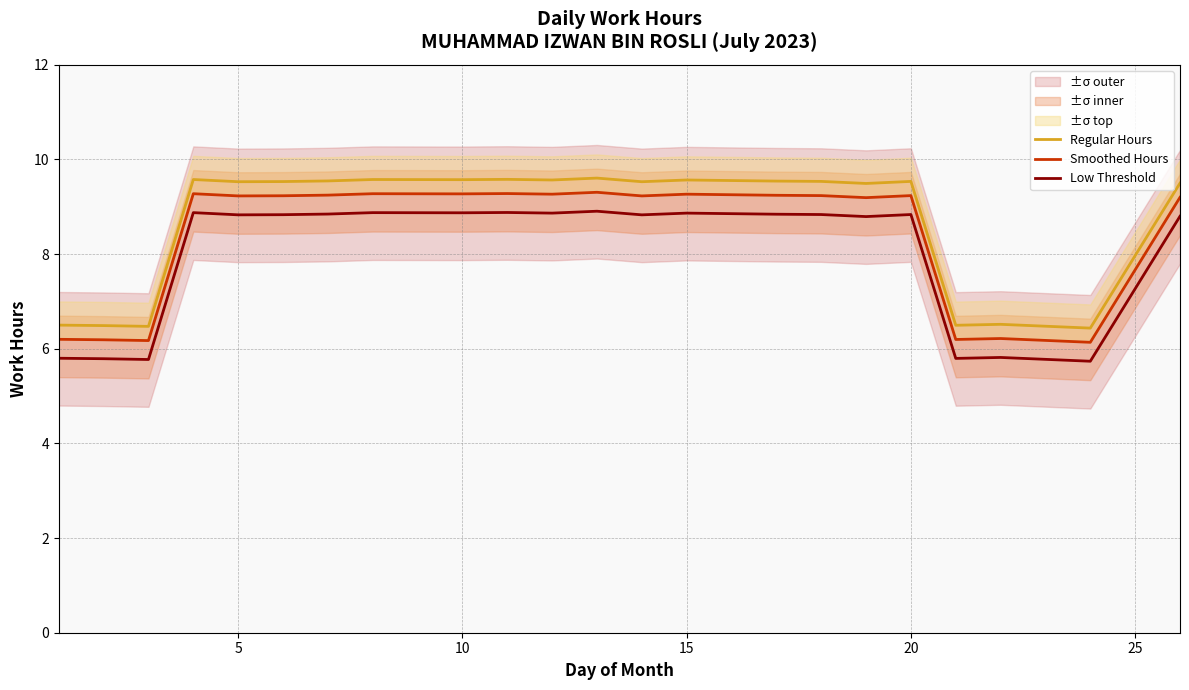

Rank the series by their average value, from highest to lowest.

Regular Hours, Smoothed Hours, Low Threshold